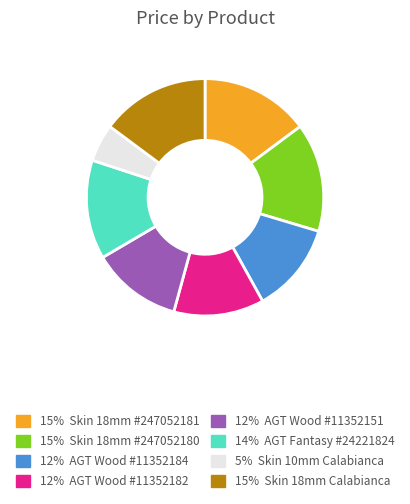

Does any single category account for the majority?

No